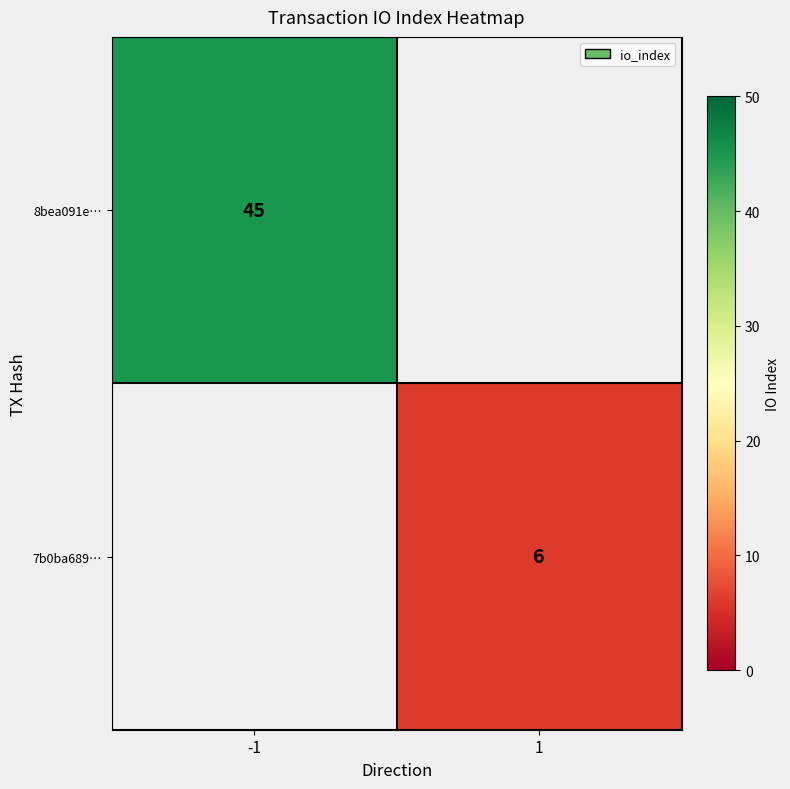

True or false: 8bea091e… has a value of 45 at -1.

True